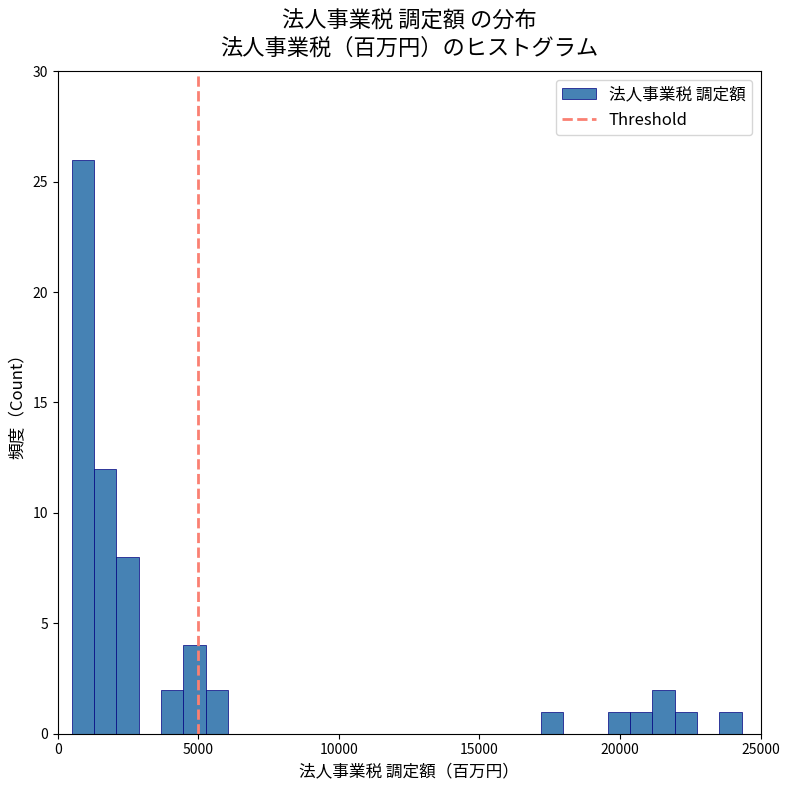

Around what value on the x-axis is the tallest bar? Give the approximate position of its centre, as read against the axis.

1000